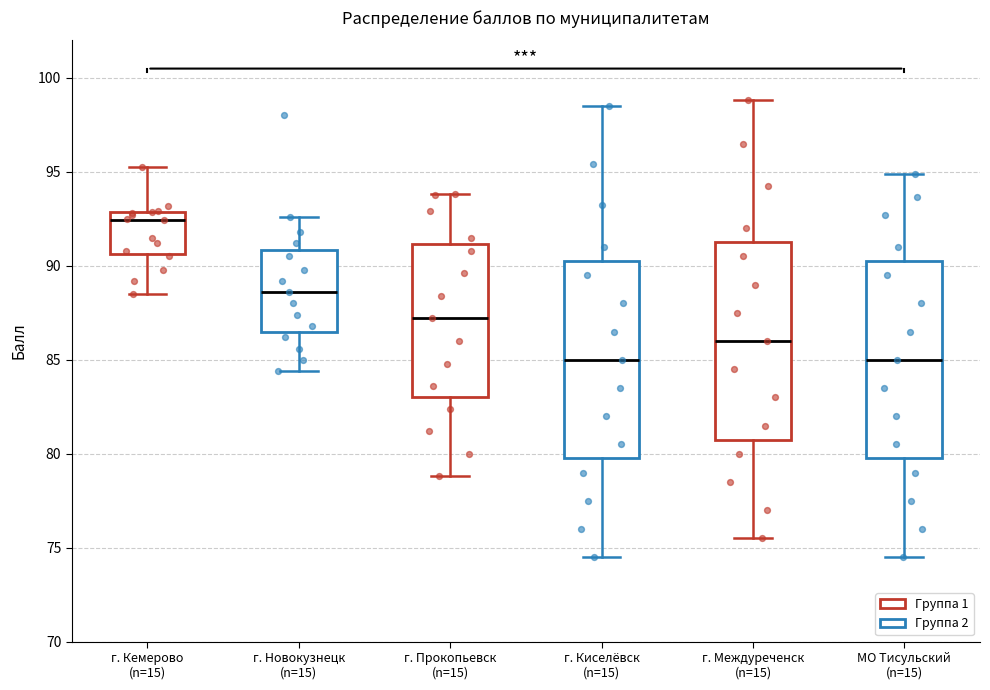

Where does the lower whisker of the box for г. Новокузнецк (n=15) end on the y-axis? The values are not printed on the chart, so give them approximately, as read against the axis.

84.5